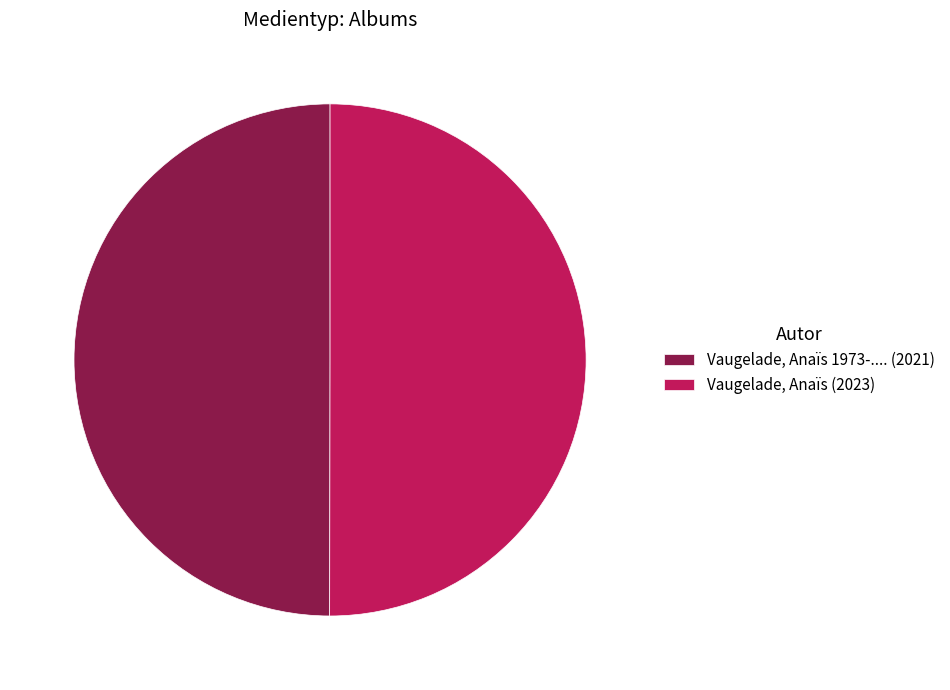

What is the ratio of the value at Vaugelade, Anaïs (2023) to the value at Vaugelade, Anaïs 1973-.... (2021)?

1.0